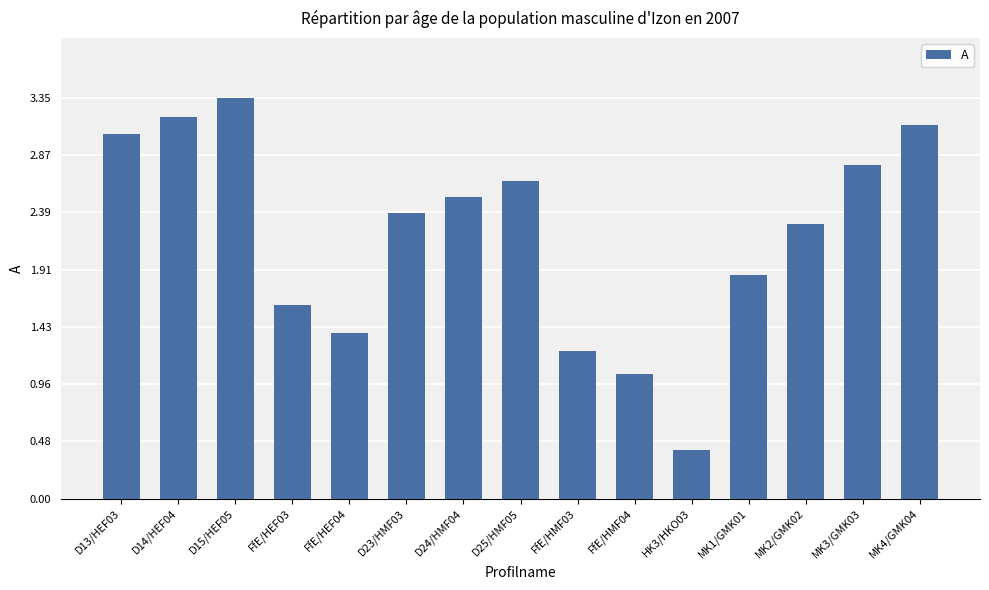

How many categories are shown in the chart?

15